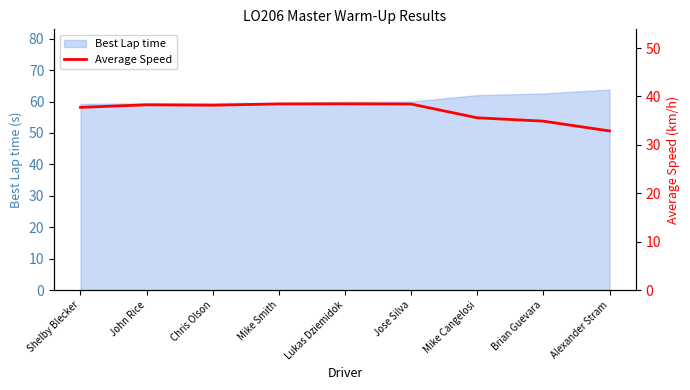

Is it true that the value at Brian Guevara is 34.9?

True